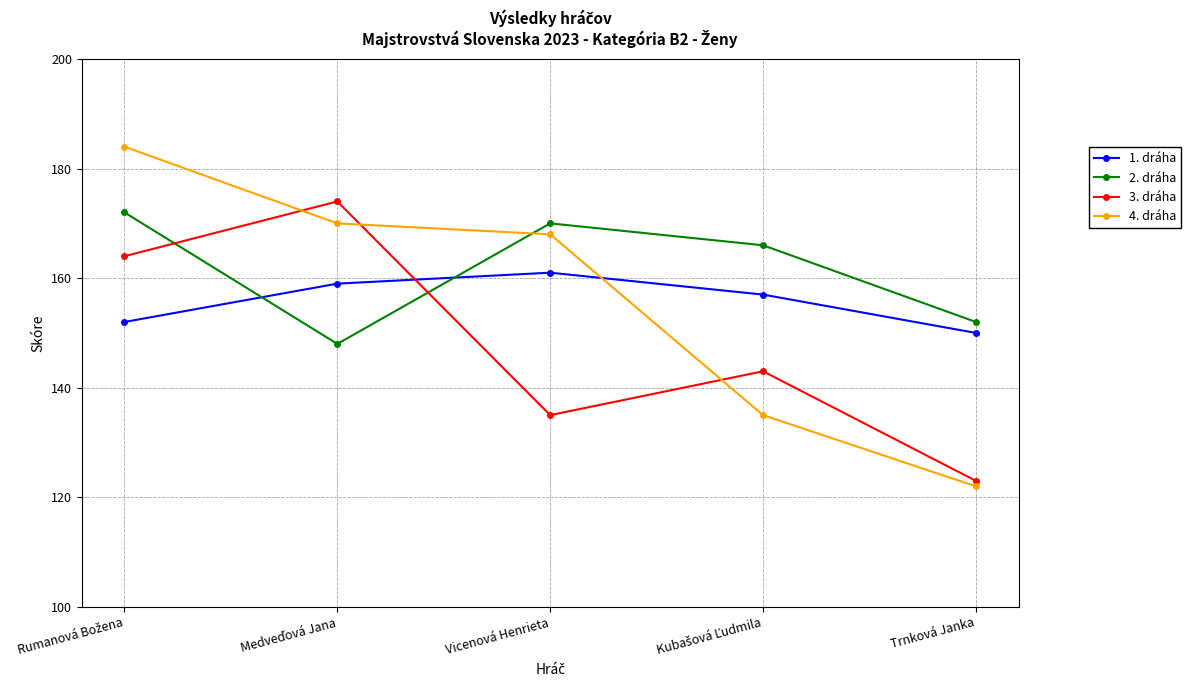

At how many categories does at least one series exceed 155?

4